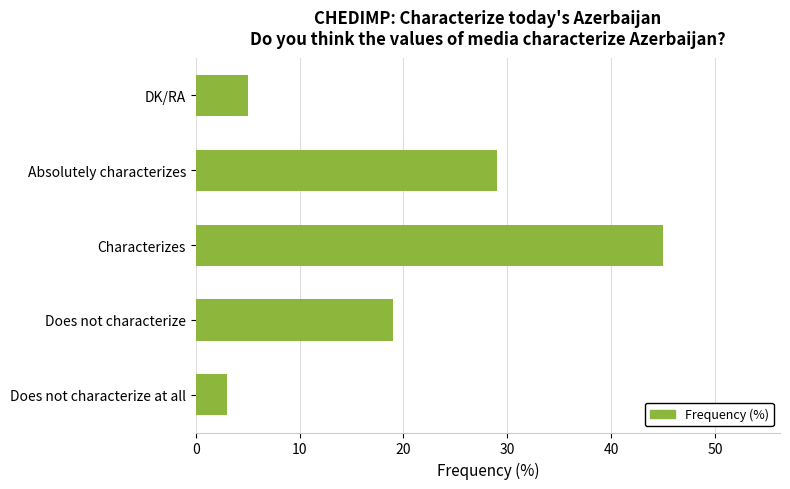

Rank the categories by value from highest to lowest.

Characterizes, Absolutely characterizes, Does not characterize, DK/RA, Does not characterize at all